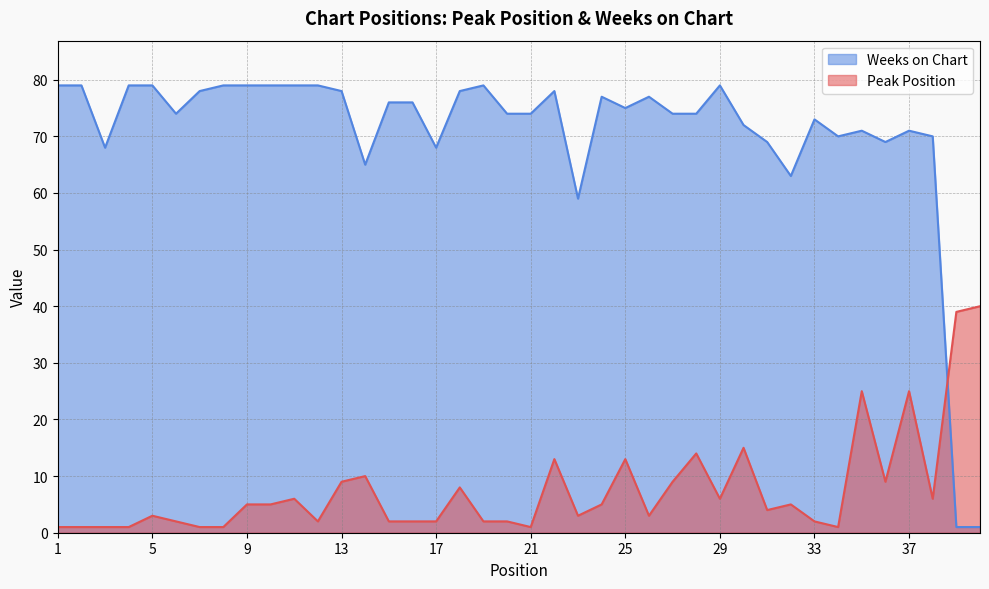

The value of Peak Position at 9 is 5. True or false?

True